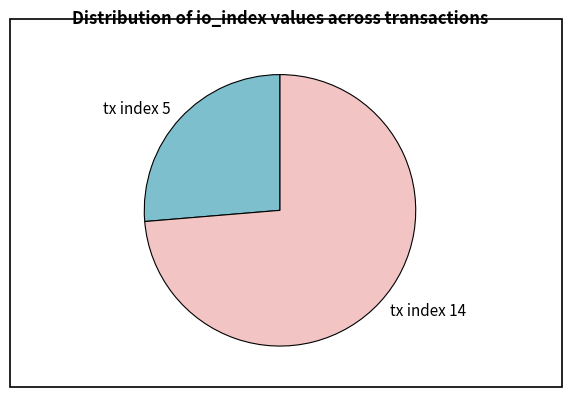

Is the sum of tx index 14 and tx index 5 greater than half?

Yes